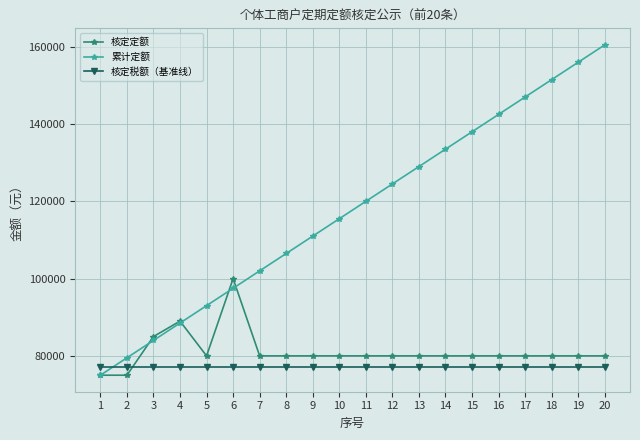

True or false: 累计定额 has more than 1 points higher than both neighbors.

False